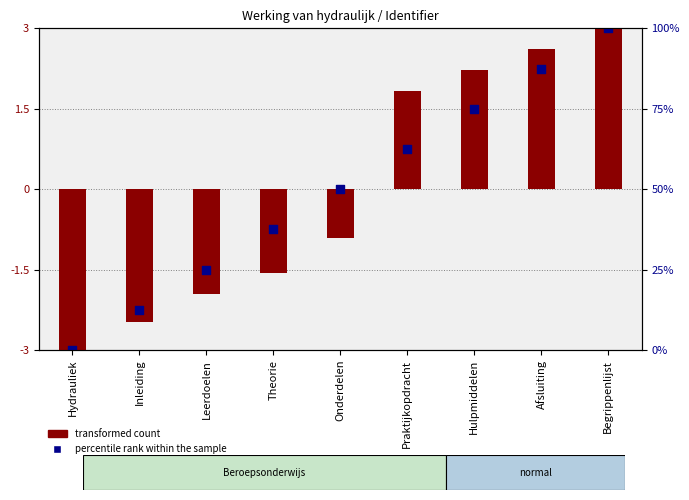

Which series has the largest Y range (max minus min)?

transformed count